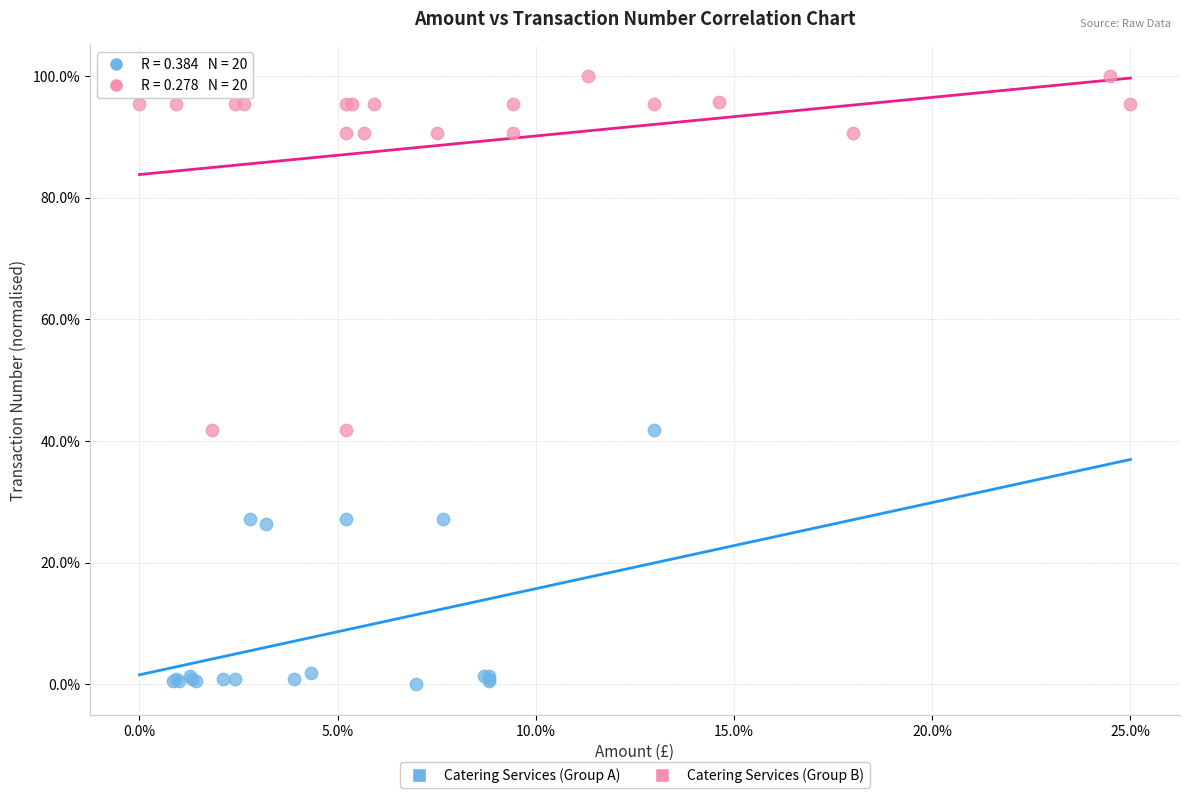

Which series has the widest spread of Y values?

Catering Services (Group B)